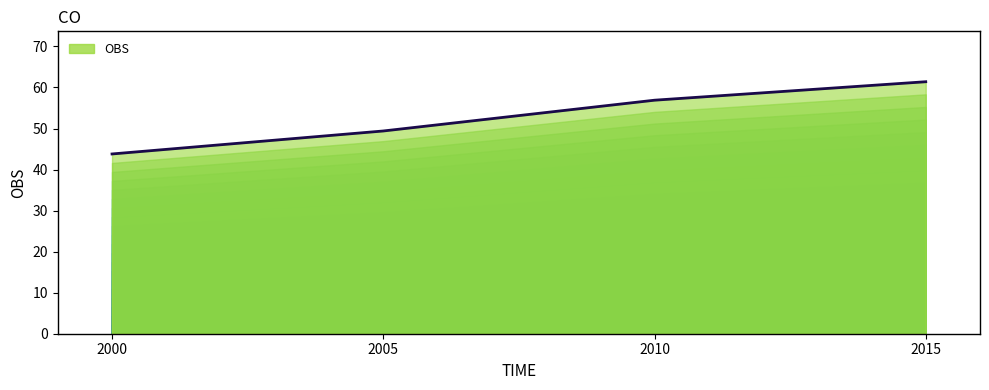

The value at 2015 is 61.4. True or false?

True